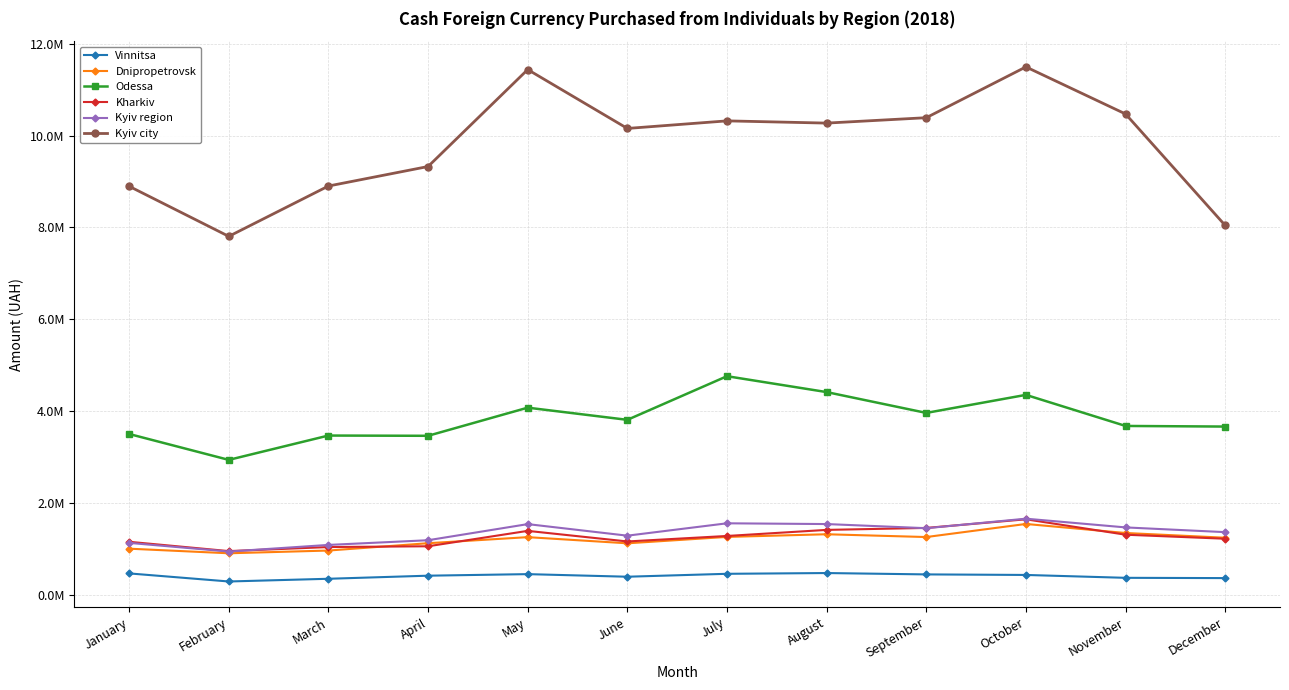

Is it true that Kyiv region equals 553789.4 at June?

False